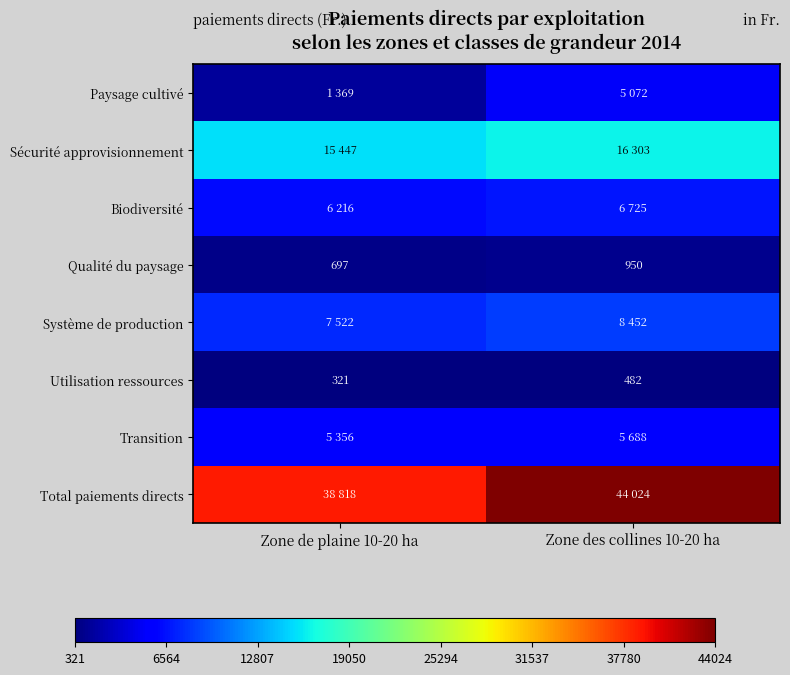

What is the difference between the maximum and minimum values in the Qualité du paysage series?

253